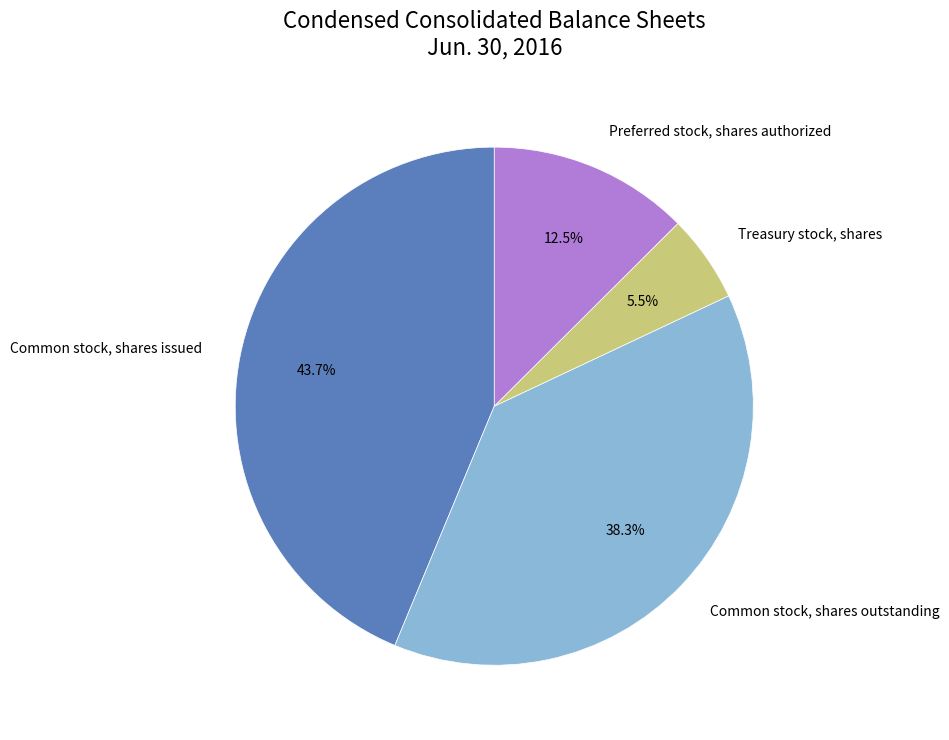

What is the smallest slice in the pie chart?

Treasury stock, shares